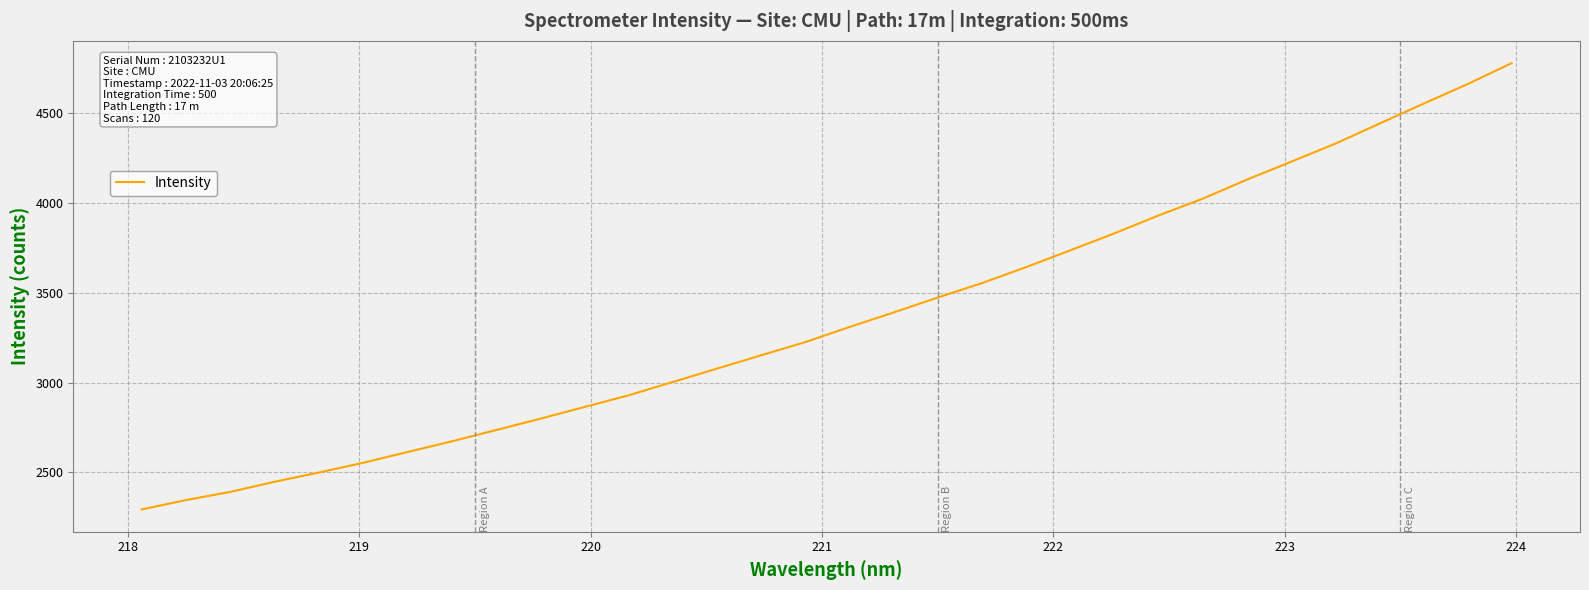

What is the difference between the maximum and minimum values?

2483.3